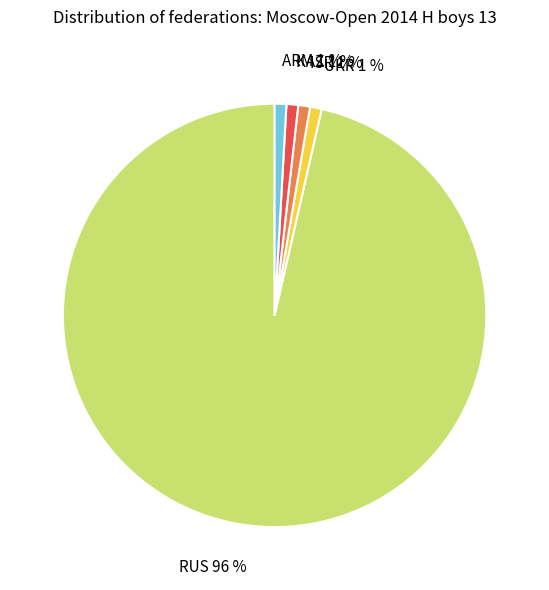

What percentage is the ISR slice, to the nearest percent?

1%